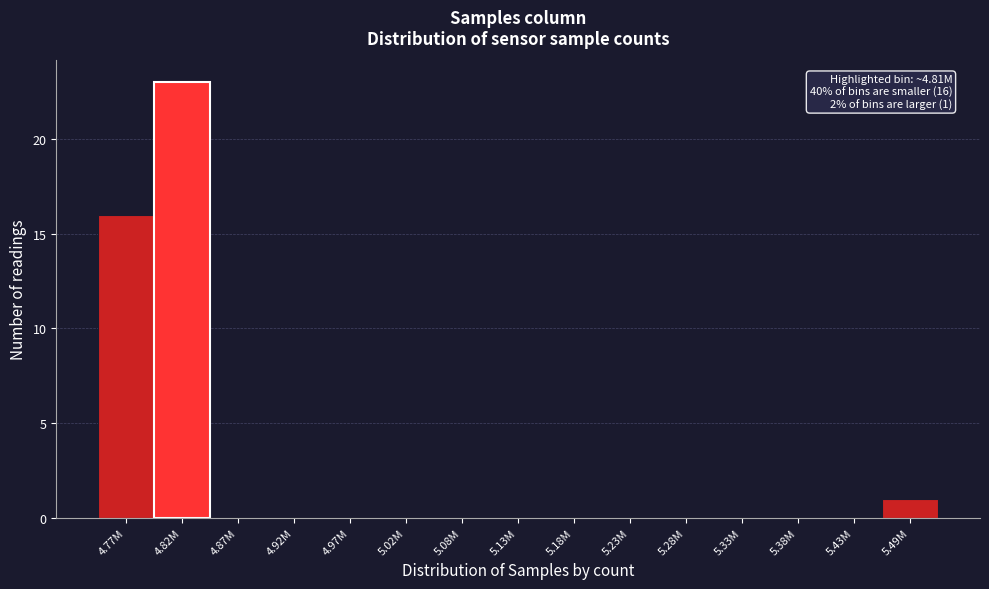

Reading left to right, list all the values displayed in this chart.

4.77M=16	4.82M=23	4.87M=0	4.92M=0	4.97M=0	5.02M=0	5.08M=0	5.13M=0	5.18M=0	5.23M=0	5.28M=0	5.33M=0	5.38M=0	5.43M=0	5.49M=1